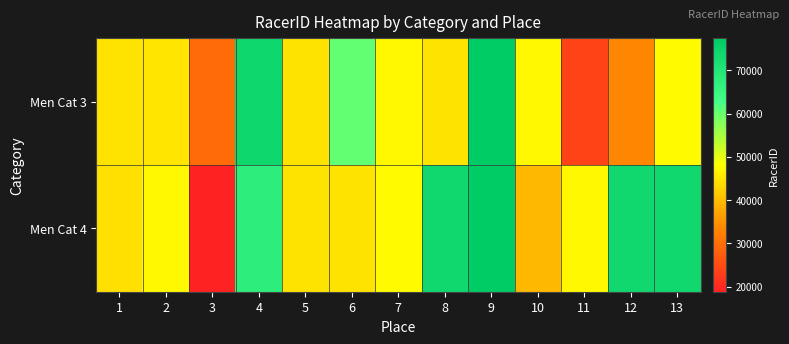

What is the minimum value shown in the chart?

18862